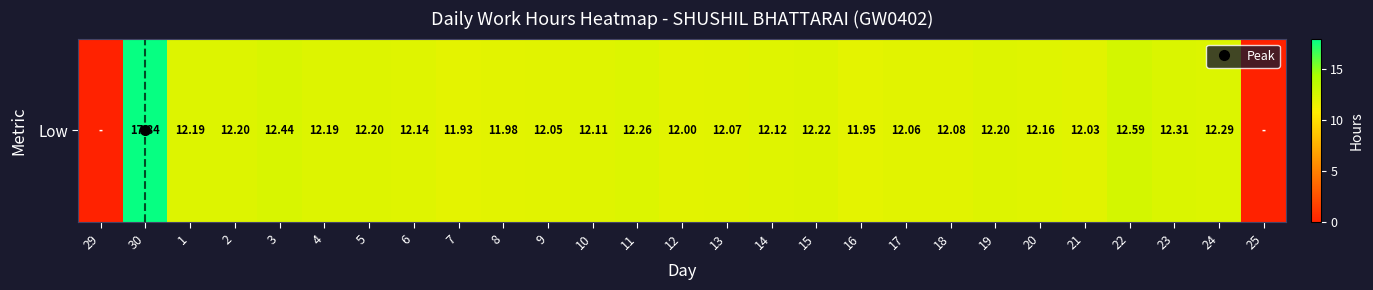

Where does the data first go above 12?

30